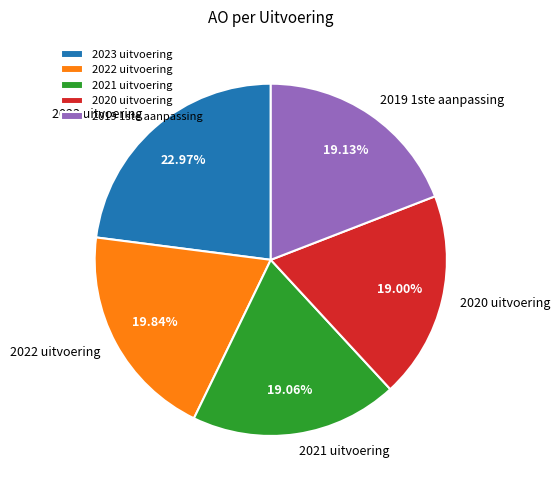

How many segments does this pie chart have?

5